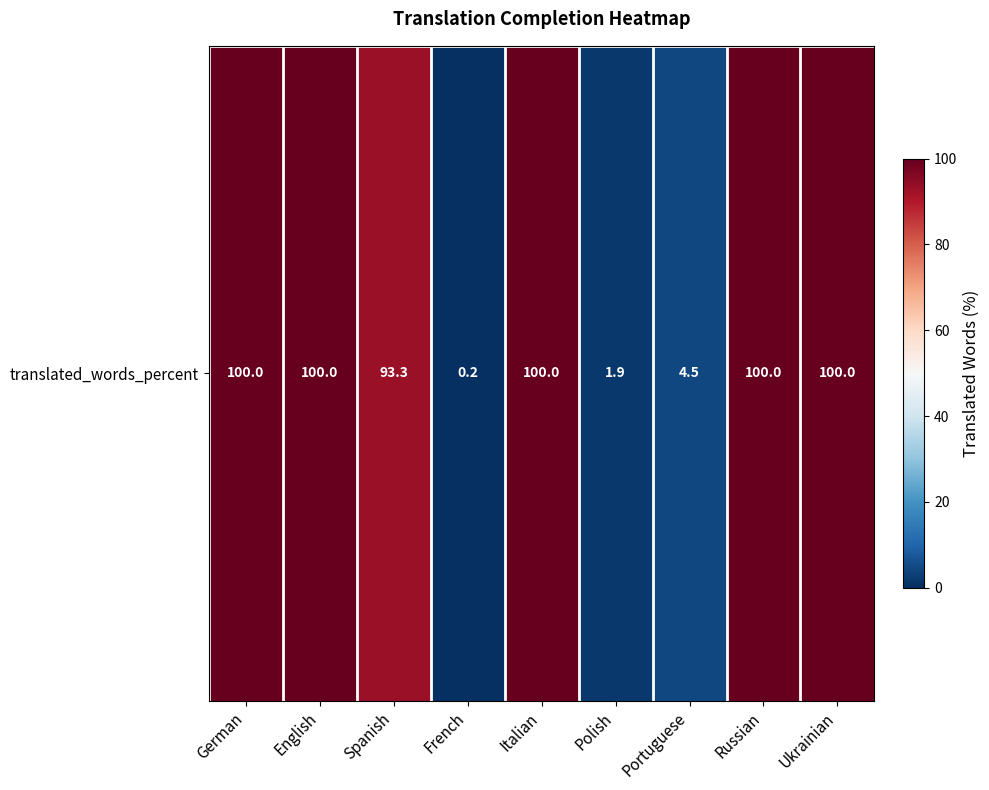

Reading right to left, what are all the values shown in this chart?

Ukrainian=100.0	Russian=100.0	Portuguese=4.5	Polish=1.9	Italian=100.0	French=0.2	Spanish=93.3	English=100.0	German=100.0